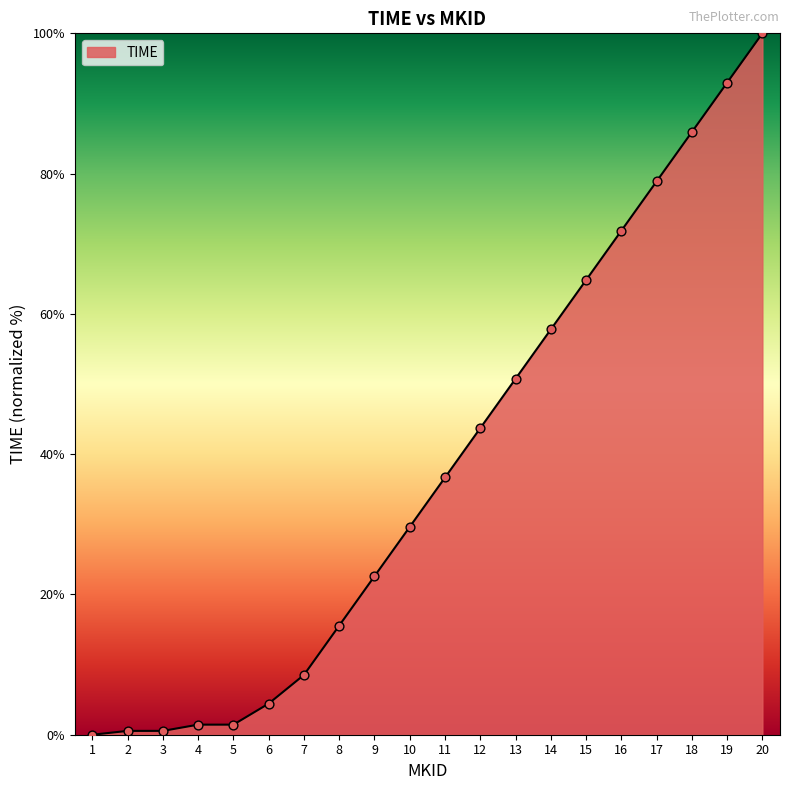

Between 10 and 7, which is larger?

10